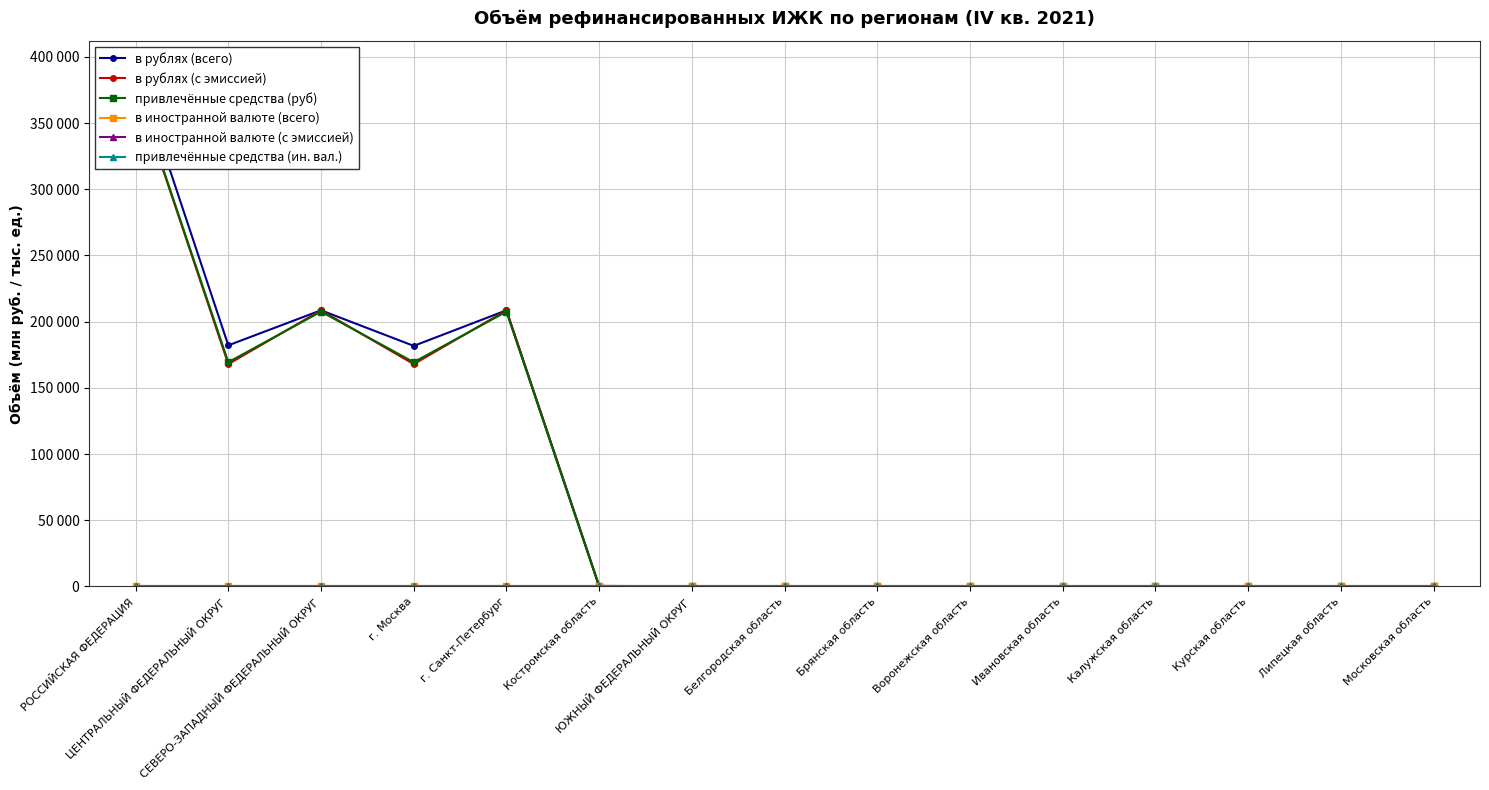

Which has a higher value, г. Москва or Курская область?

г. Москва